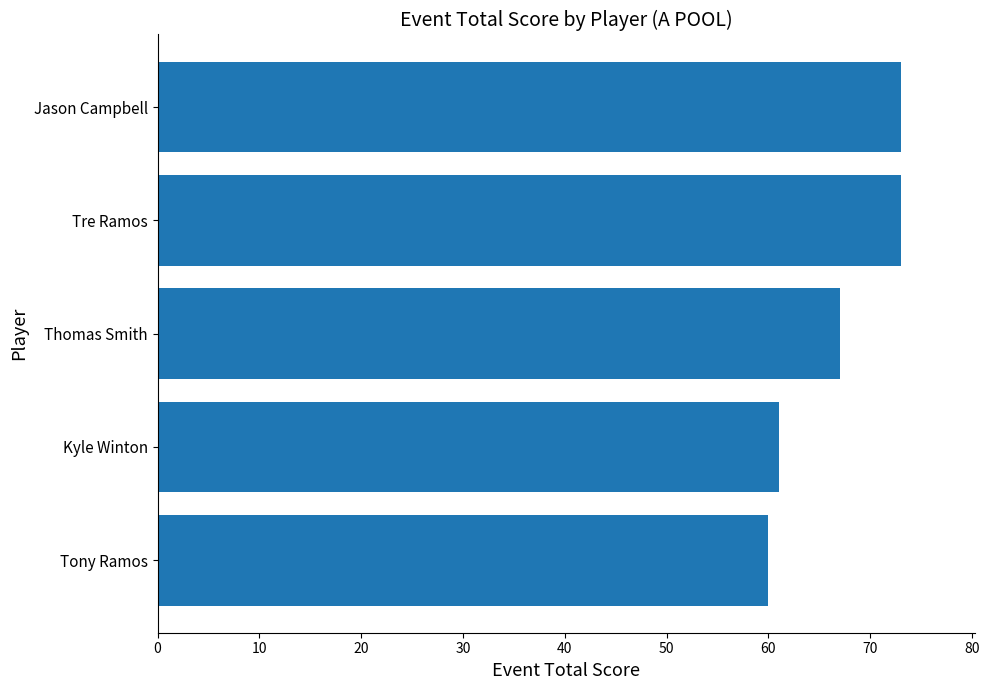

Reading bottom to top, list all the values displayed in this chart.

60	61	67	73	73